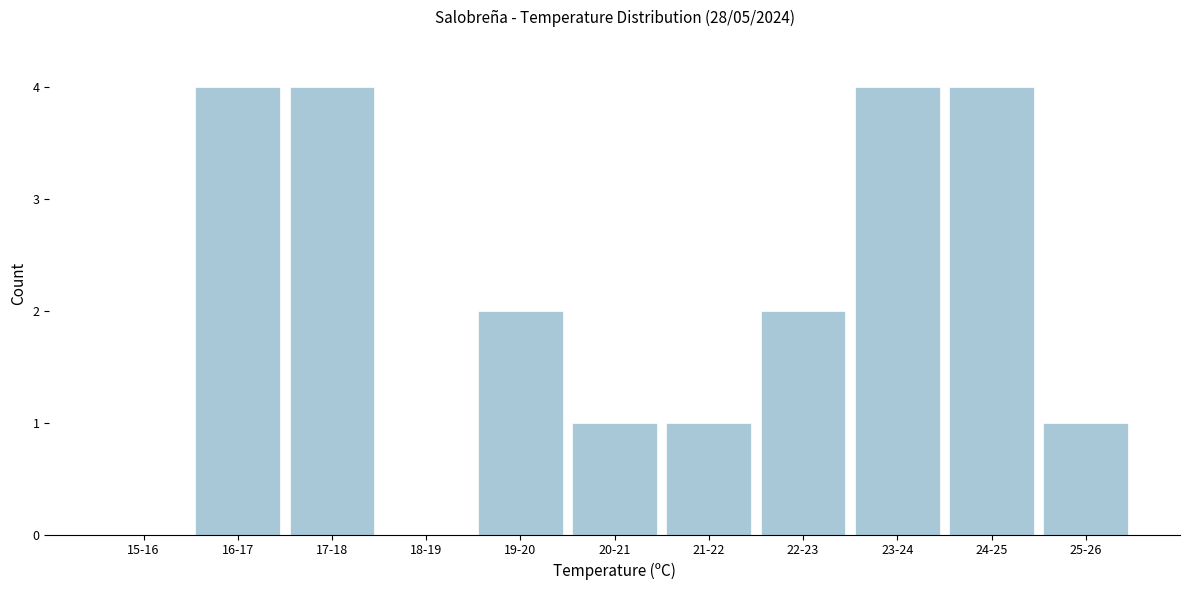

Reading left to right, extract all data points from this chart.

15-16=0	16-17=4	17-18=4	18-19=0	19-20=2	20-21=1	21-22=1	22-23=2	23-24=4	24-25=4	25-26=1